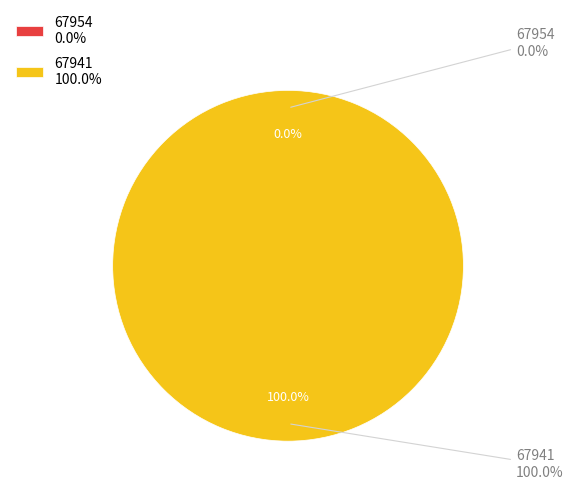

To the nearest percent, what is the average slice percentage?

50%